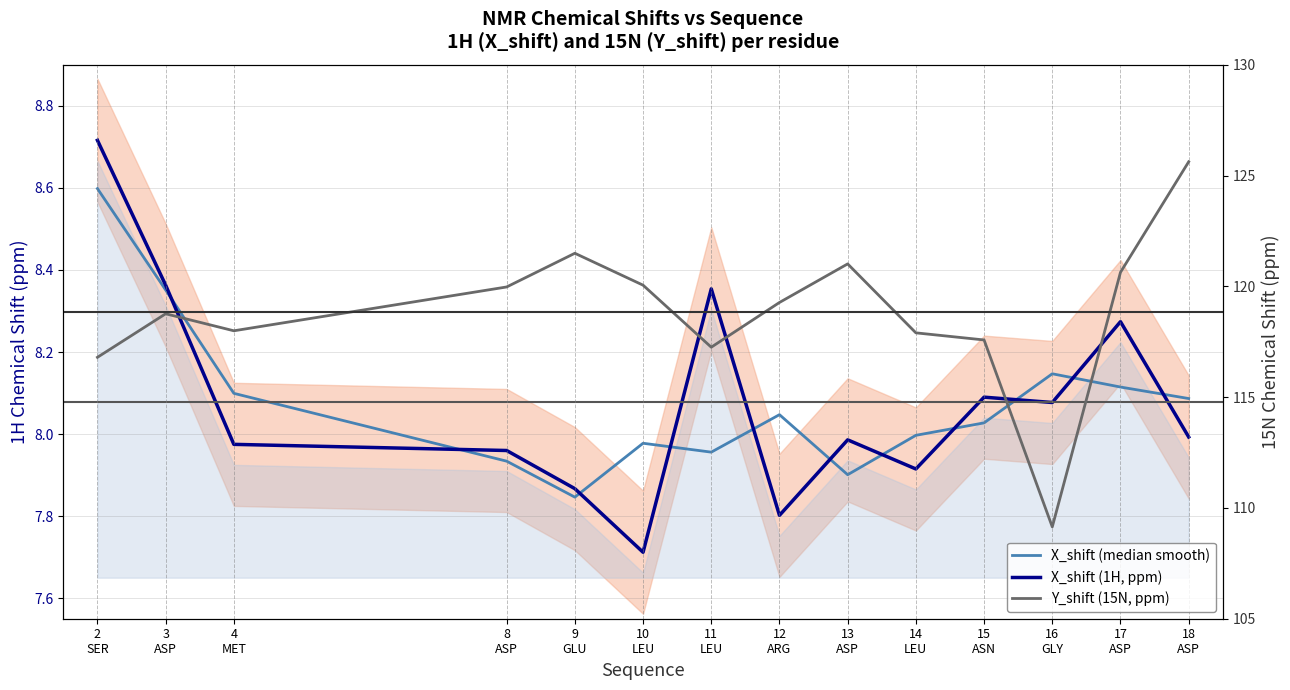

What is the average value of the Y_shift (15N, ppm) series?

118.8